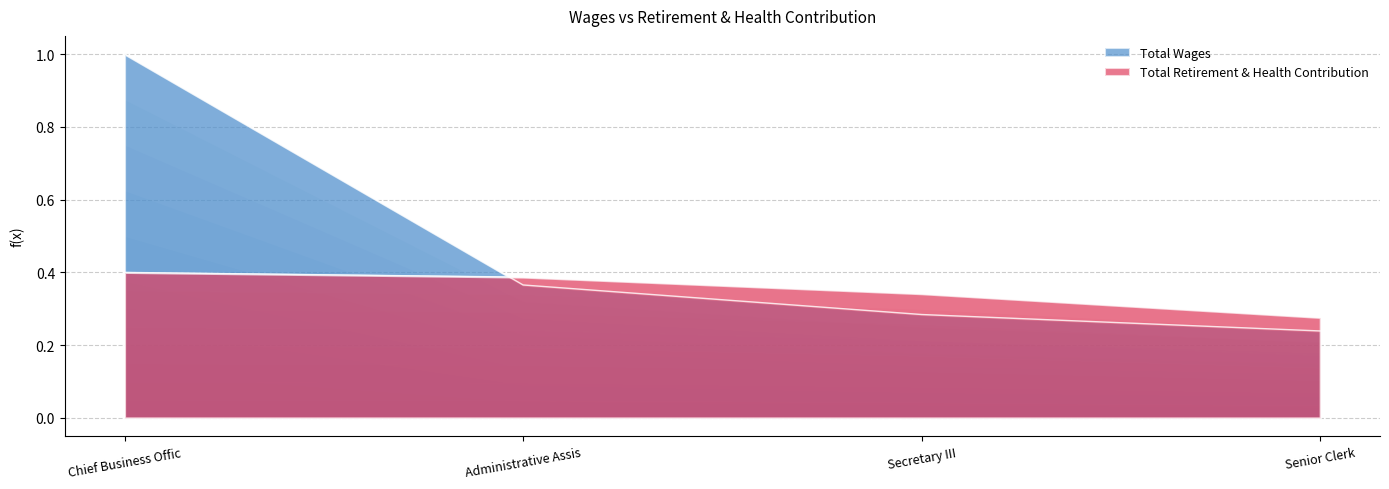

After their last crossing, which series has the higher values: Total Retirement & Health Contribution or Total Wages?

Total Retirement & Health Contribution